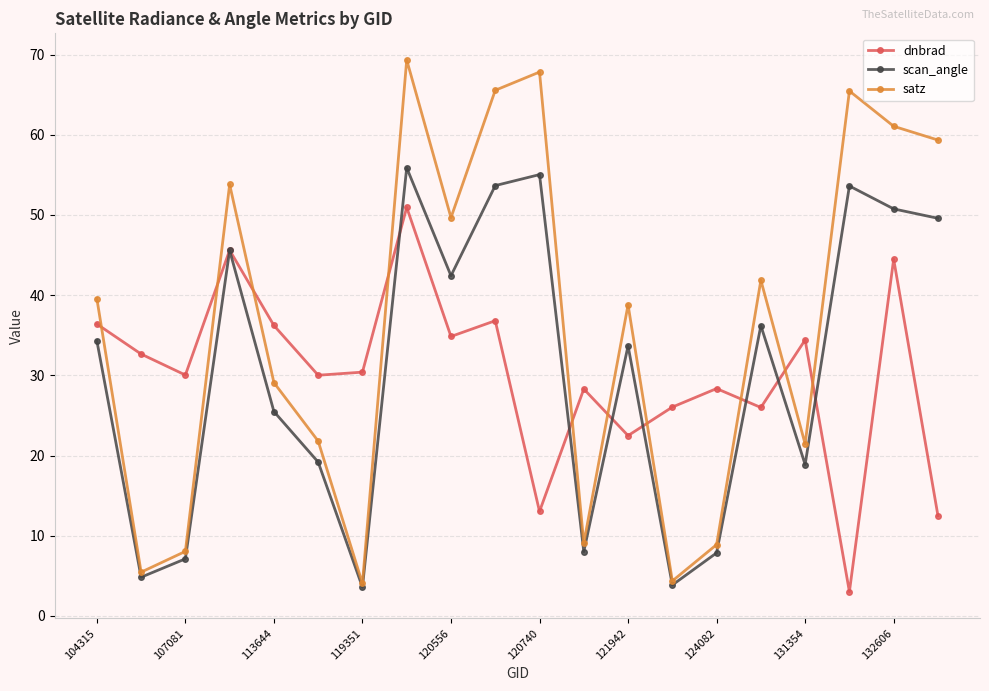

True or false: dnbrad and satz intersect in this chart.

True